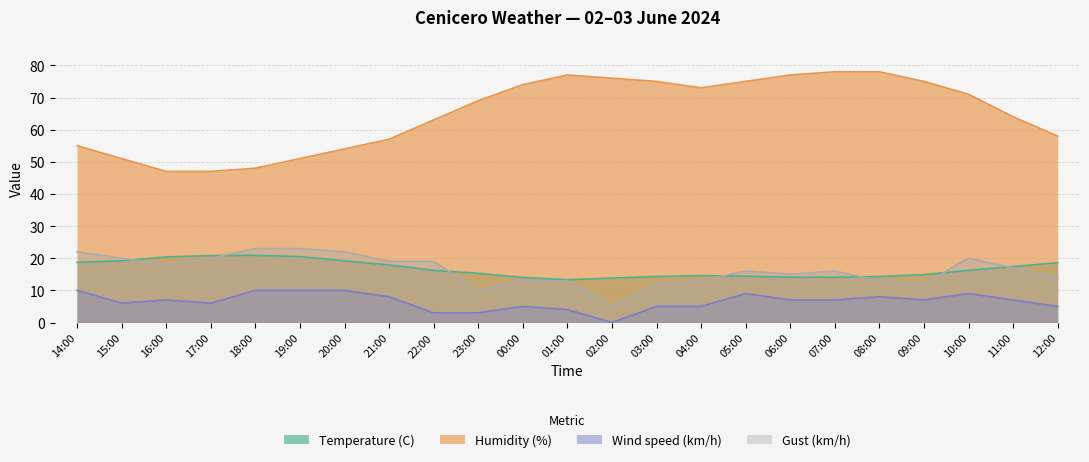

What is the greatest value displayed?

78.0